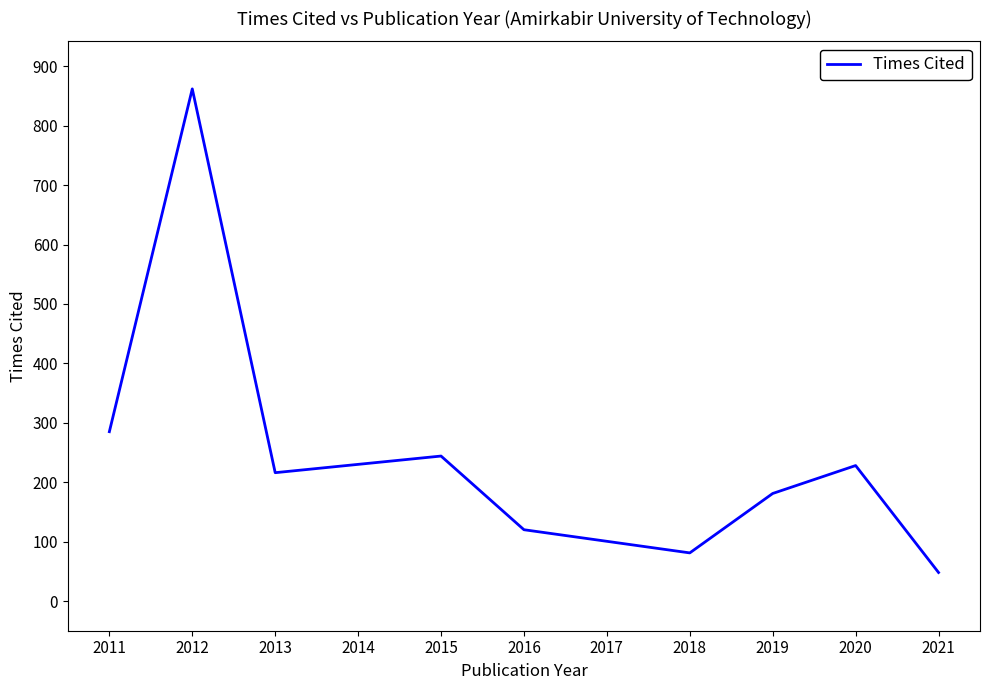

What is the difference between the second highest and second lowest values?

204